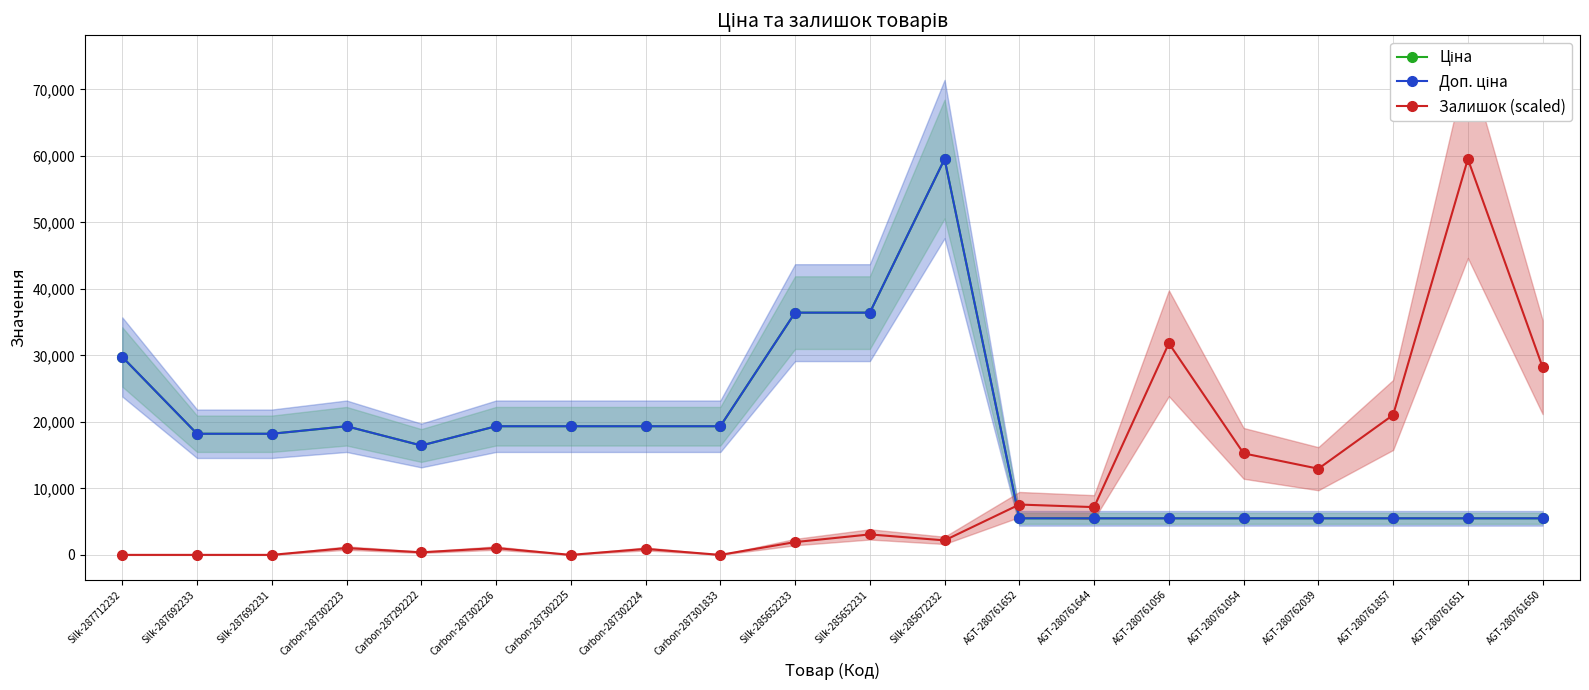

At which label does Доп. ціна first exceed 18212?

Silk-287712232